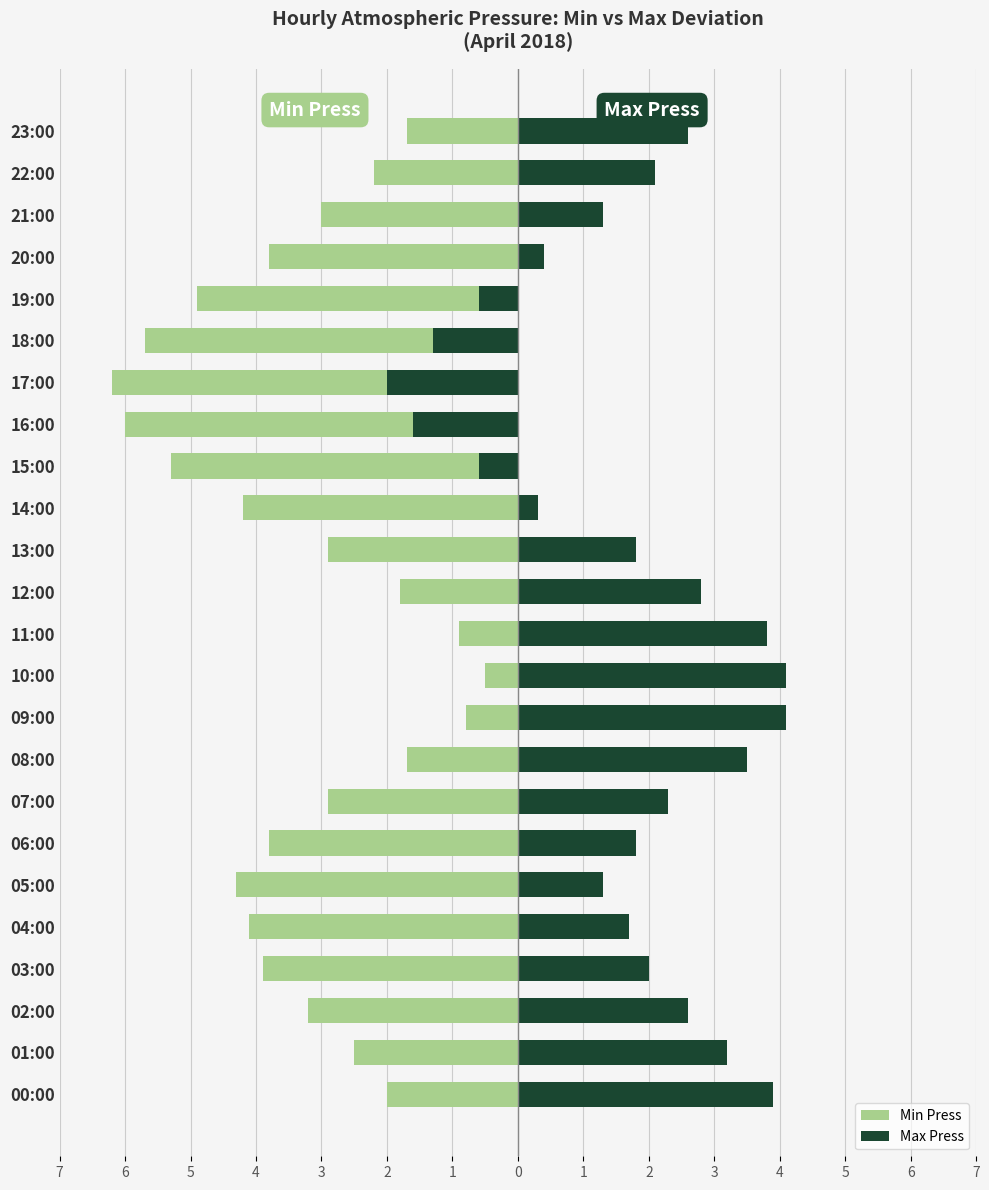

How many values in the Min Press series are below -3?

12